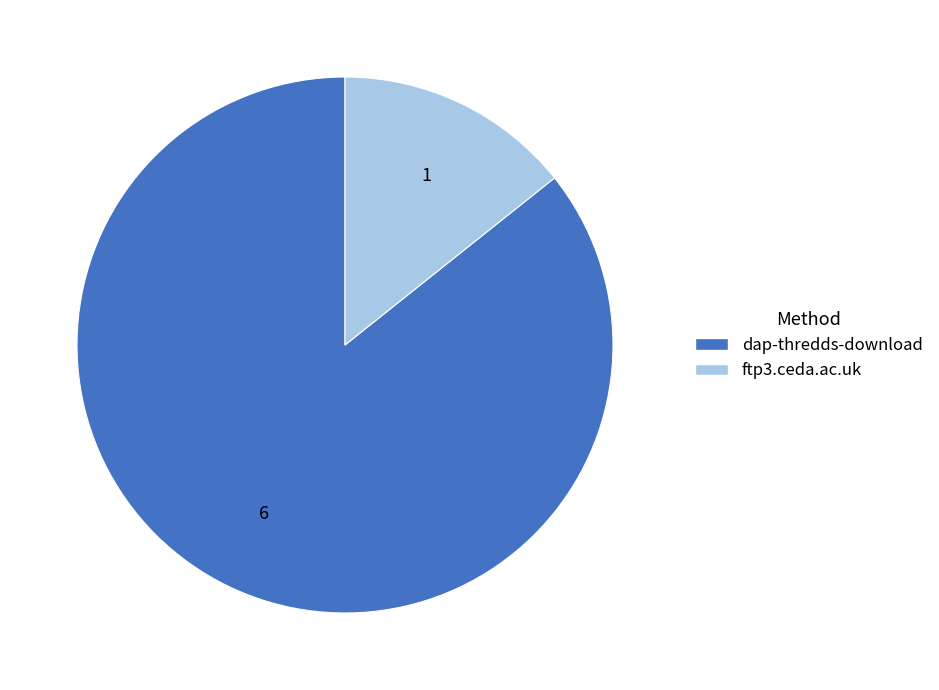

Which category has the smallest portion of the pie?

ftp3.ceda.ac.uk